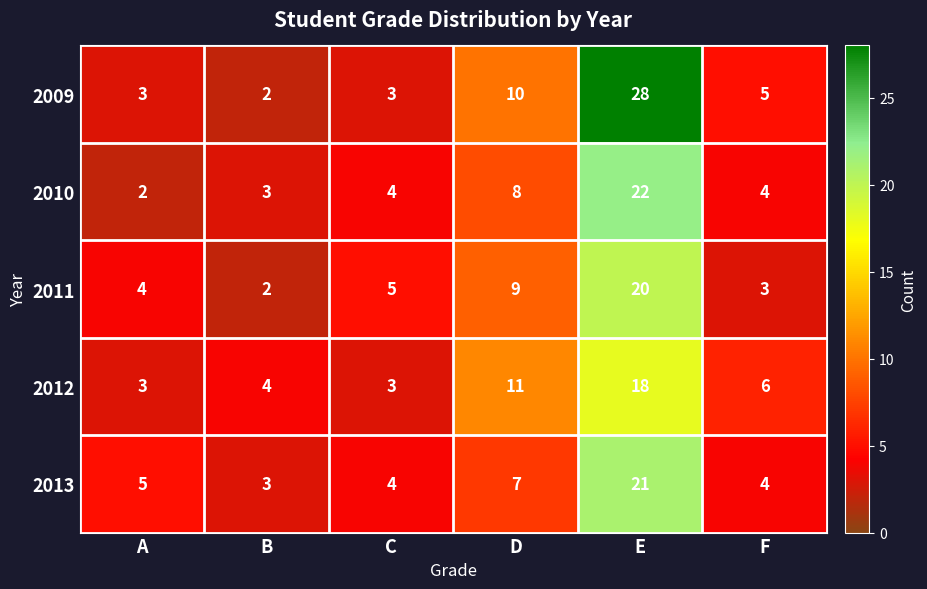

The value of 2010 at A is 2. True or false?

True